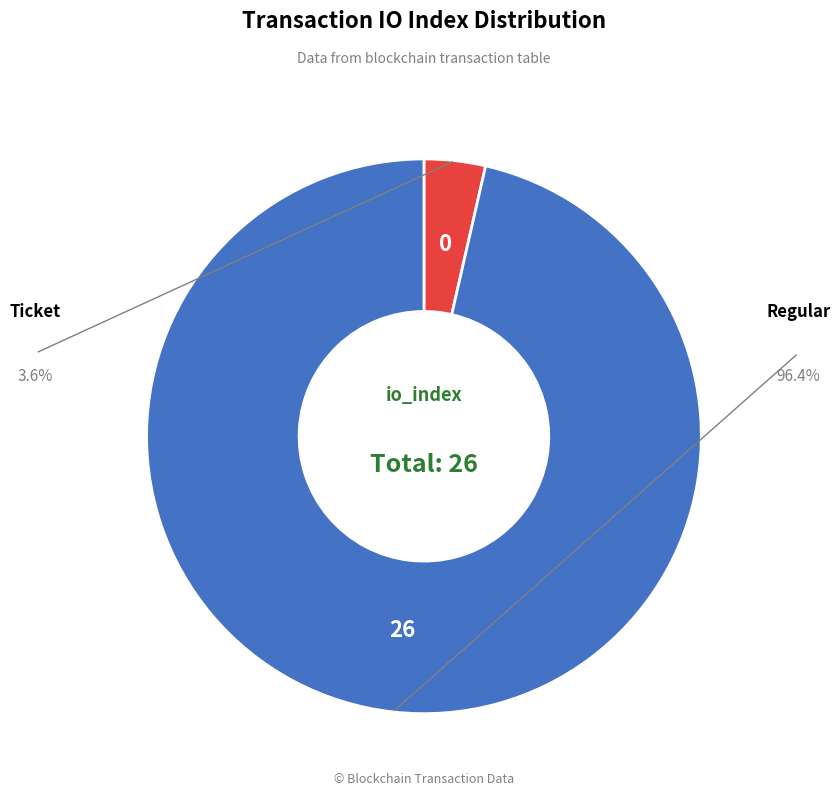

Is there a majority slice in this chart?

Yes